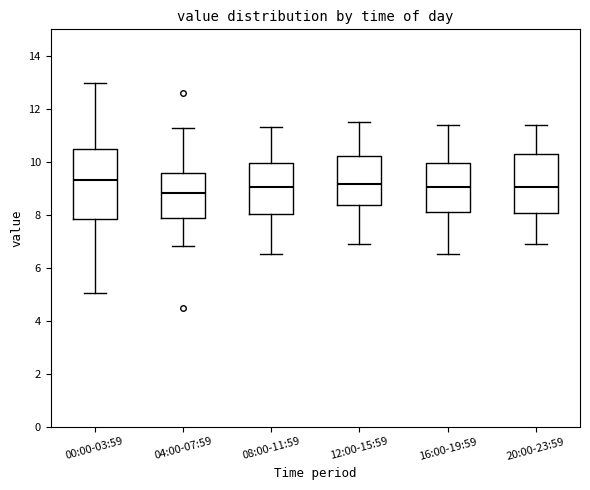

Comparing the boxes themselves (not the whiskers), which one is the tallest?

00:00-03:59